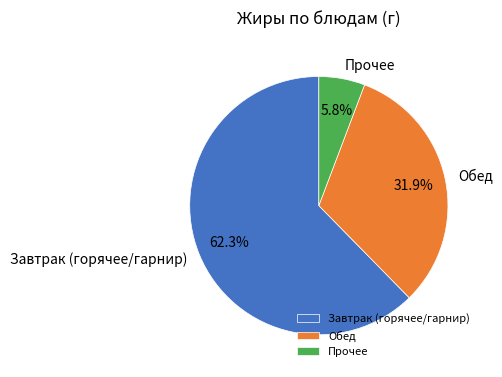

Does Прочее account for over 50% of the chart?

No